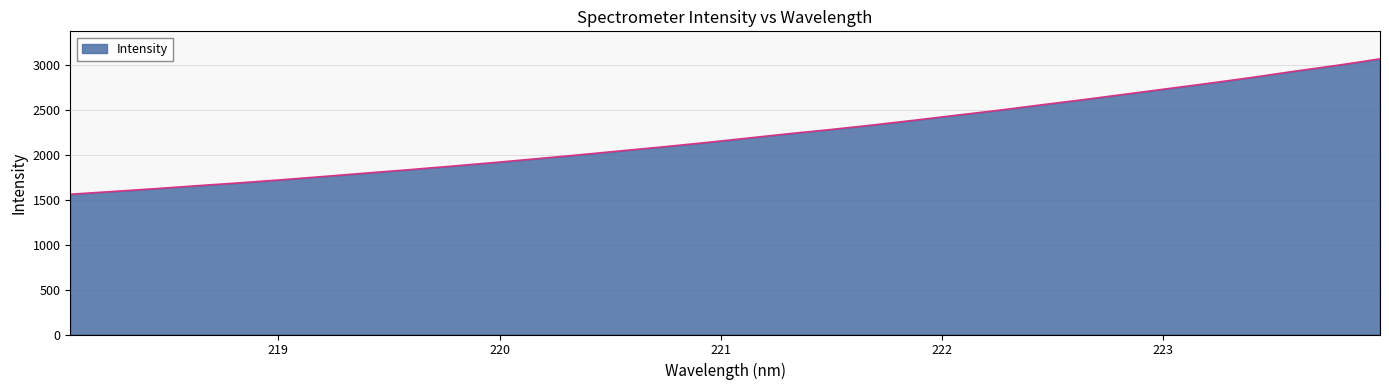

What is the difference between the maximum and minimum values?

1509.4